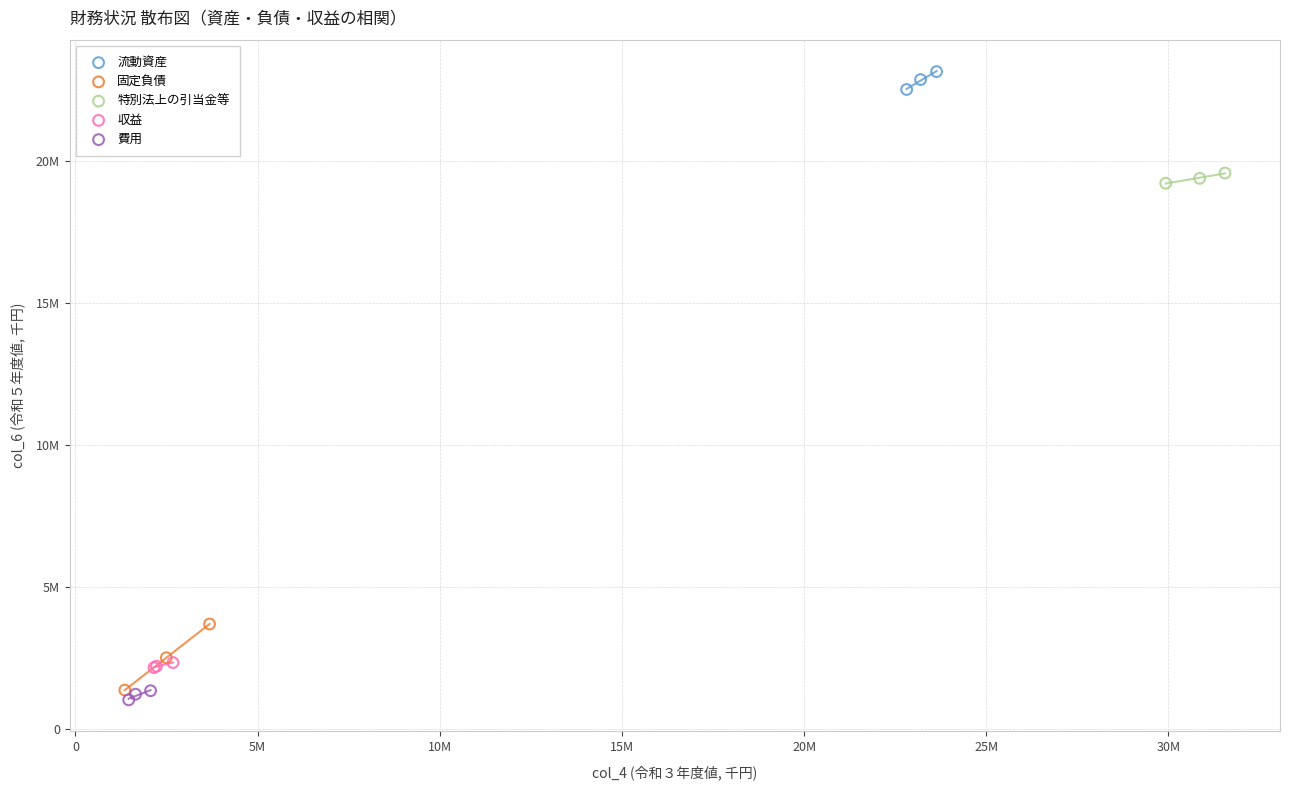

Which series has the largest Y range (max minus min)?

固定負債